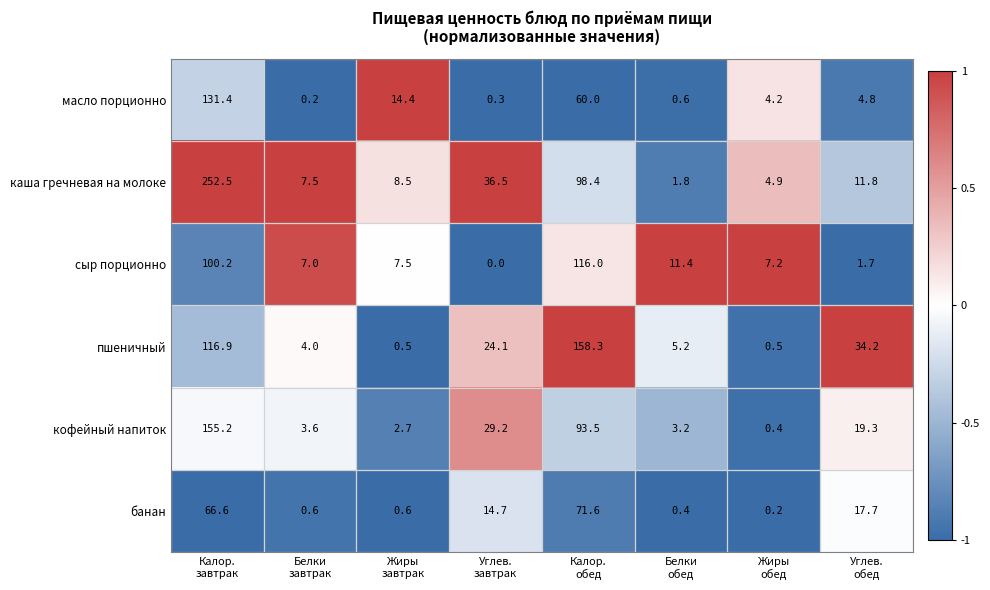

Count the number of data series in this chart.

6